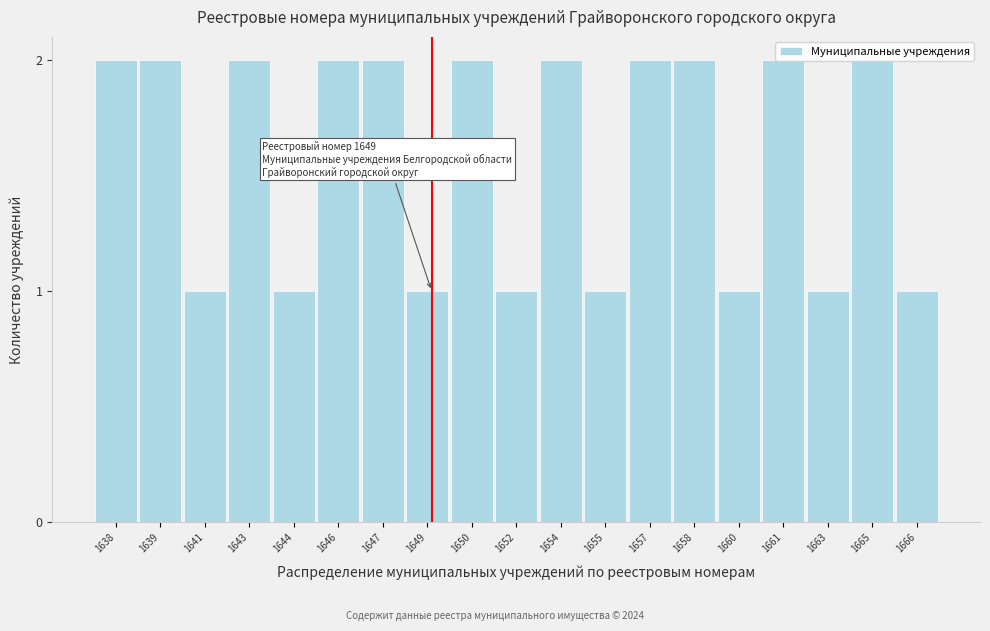

What is the sum of the values at 1639 and 1644?

3